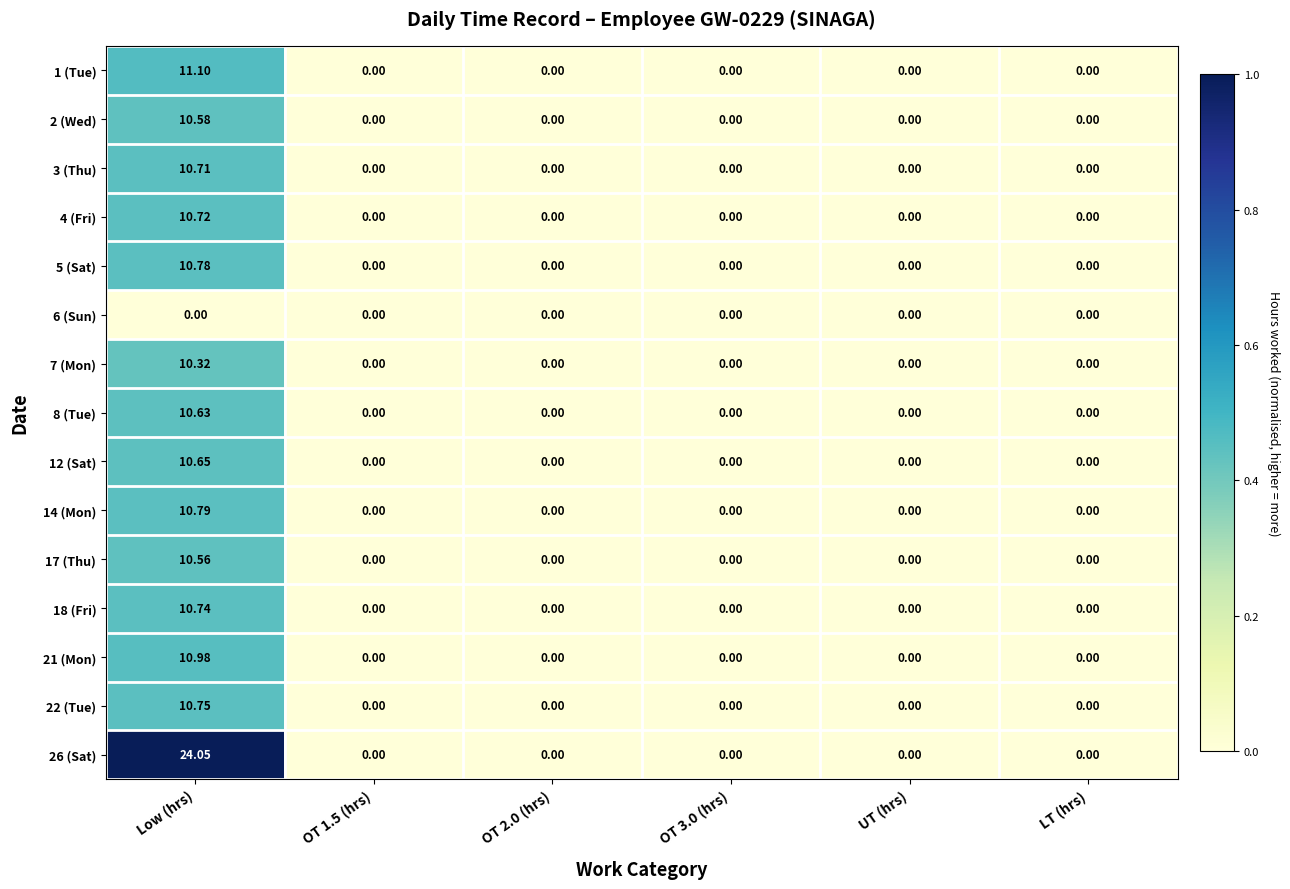

At which category does the chart reach its peak across all series?

Low (hrs)